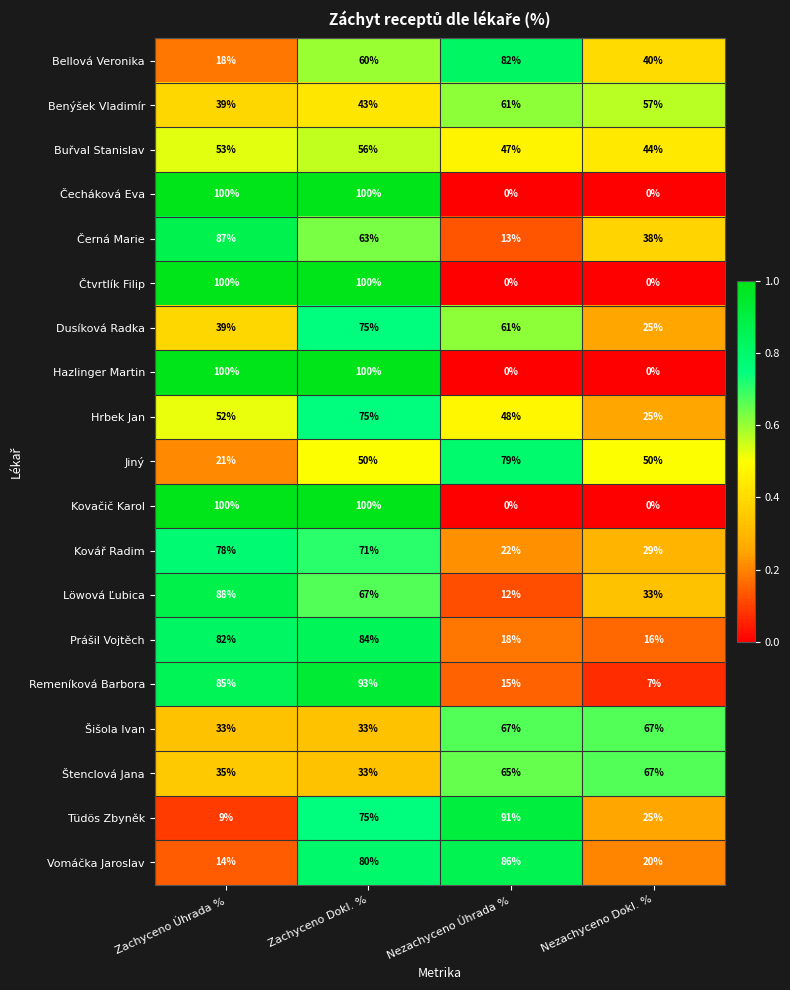

What is the difference between the second highest and second lowest values in the Čecháková Eva series?

100